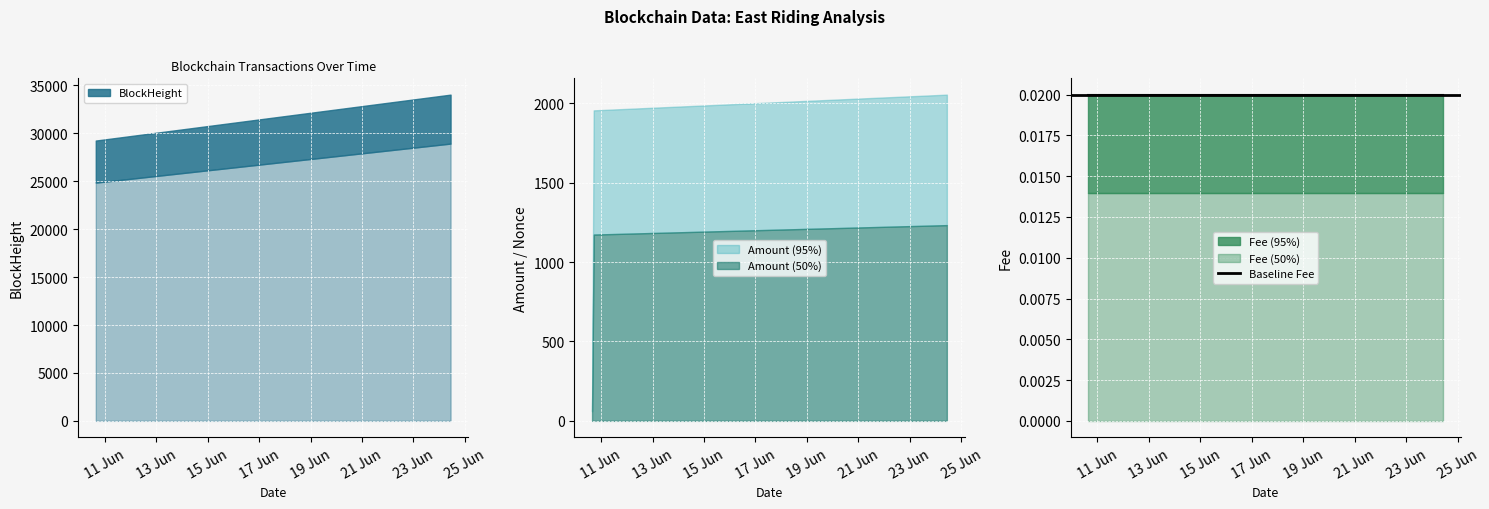

Which series has the largest range (max minus min)?

BlockHeight